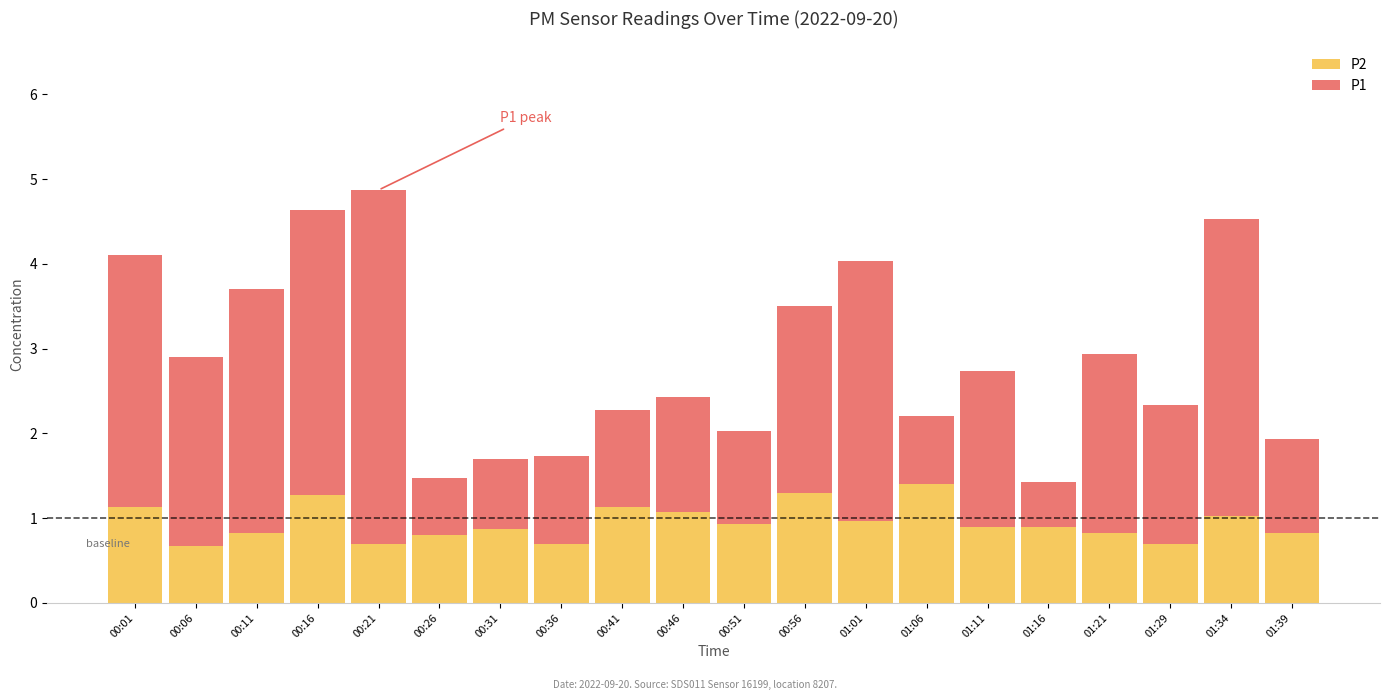

What are all the series names shown in the legend?

P2, P1